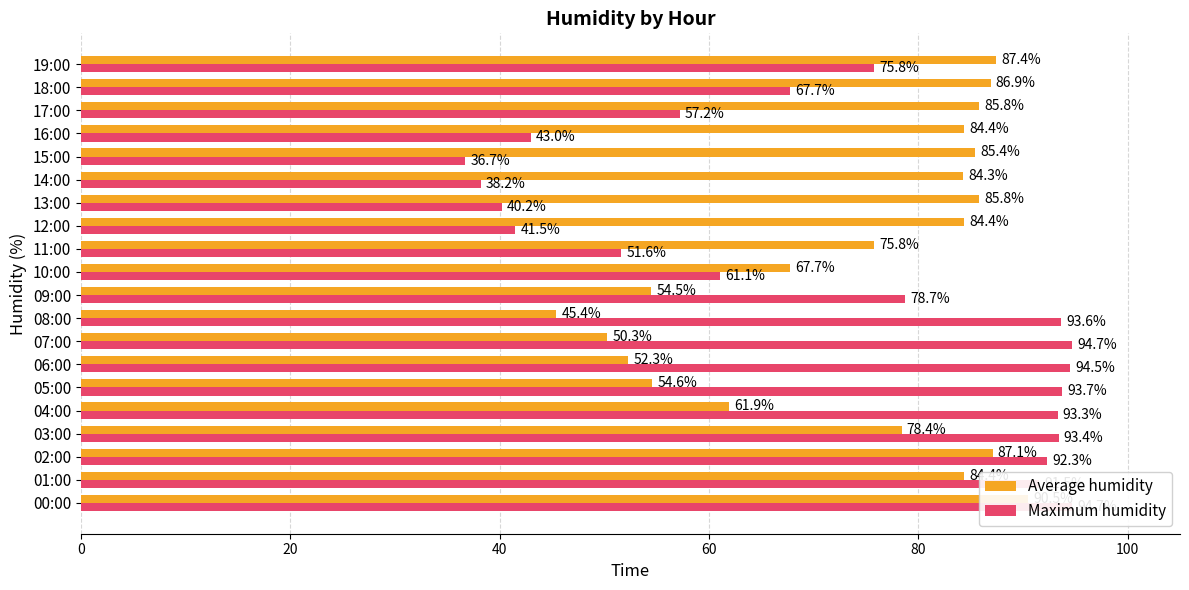

How many values in the Maximum humidity series exceed 78?

10